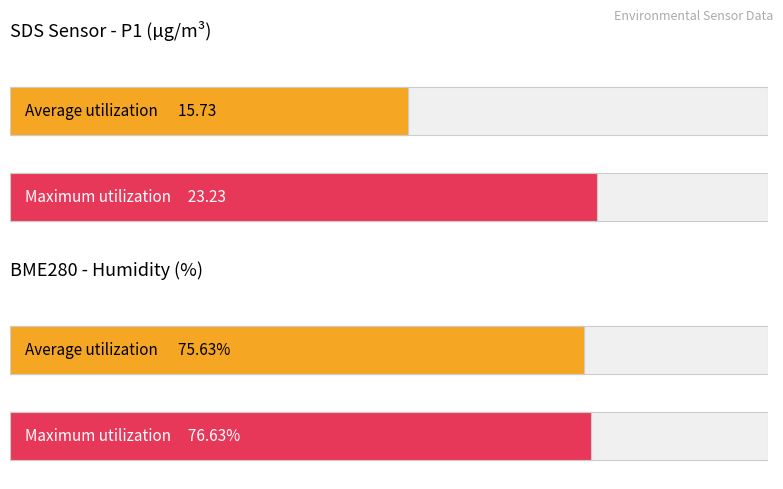

Where is Average utilization nearest to the value 40?

SDS_P1